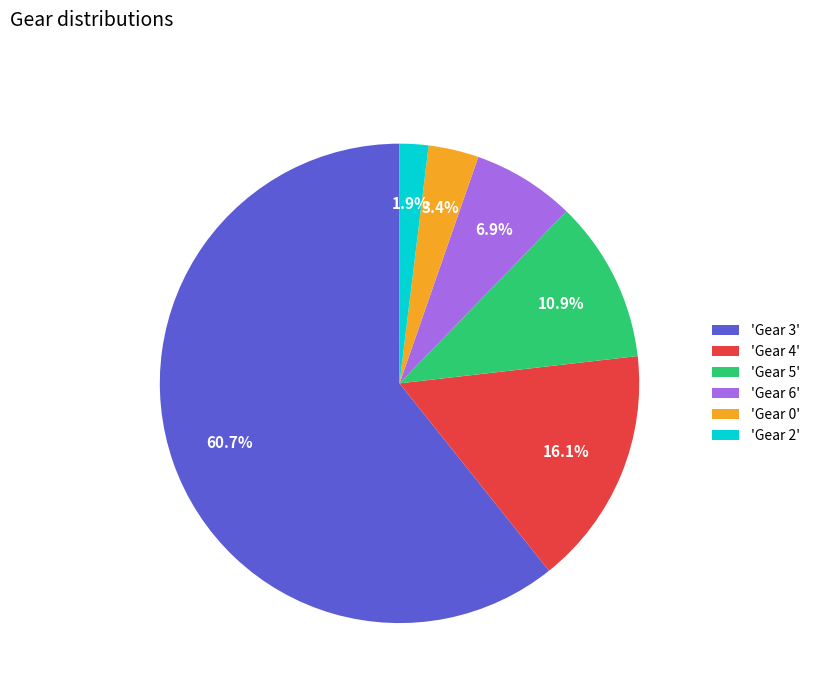

Which slice is the smallest?

'Gear 2'